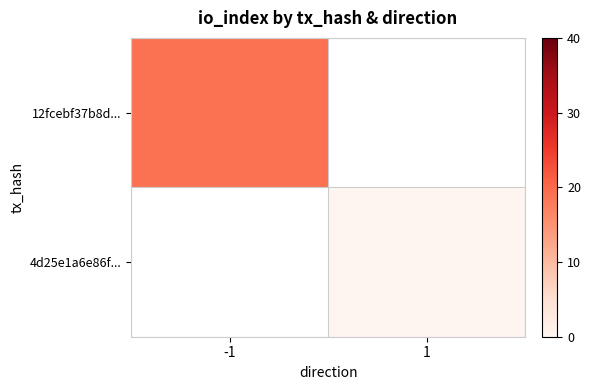

Count the number of data series in this chart.

2